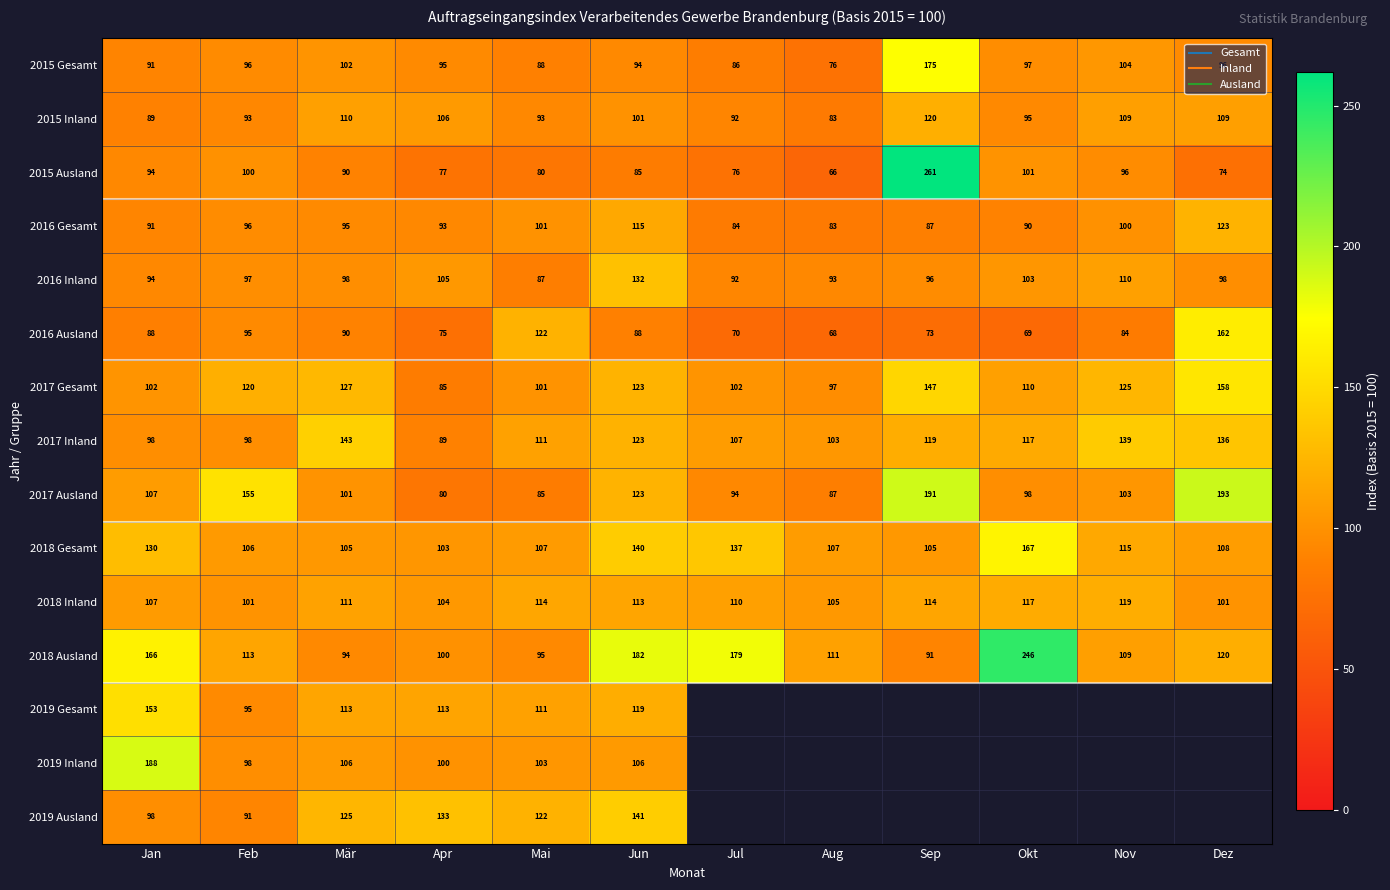

Rank the series at Feb from lowest to highest value.

2019 Ausland, 2015 Inland, 2016 Ausland, 2019 Gesamt, 2015 Gesamt, 2016 Gesamt, 2016 Inland, 2019 Inland, 2017 Inland, 2015 Ausland, 2018 Inland, 2018 Gesamt, 2018 Ausland, 2017 Gesamt, 2017 Ausland